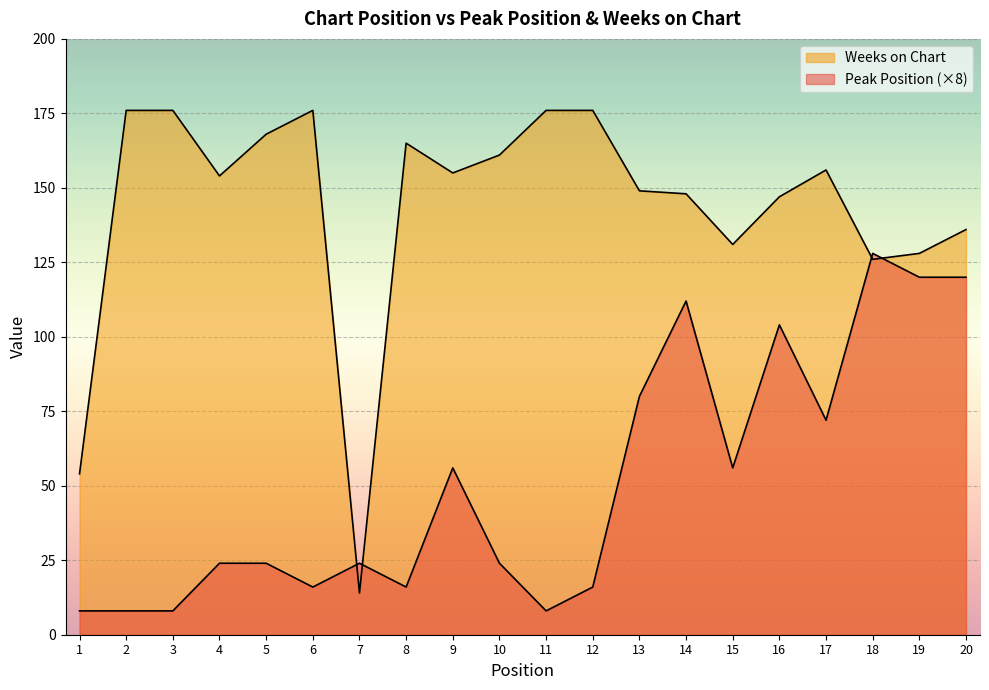

Which series has the largest total across all categories?

Weeks on Chart